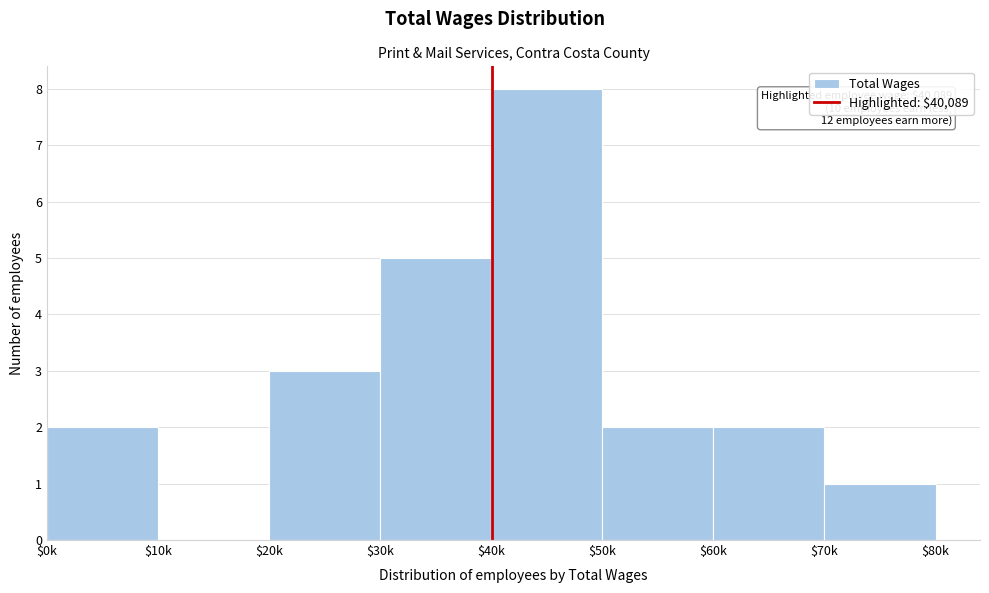

The value at $60k is 2. True or false?

True